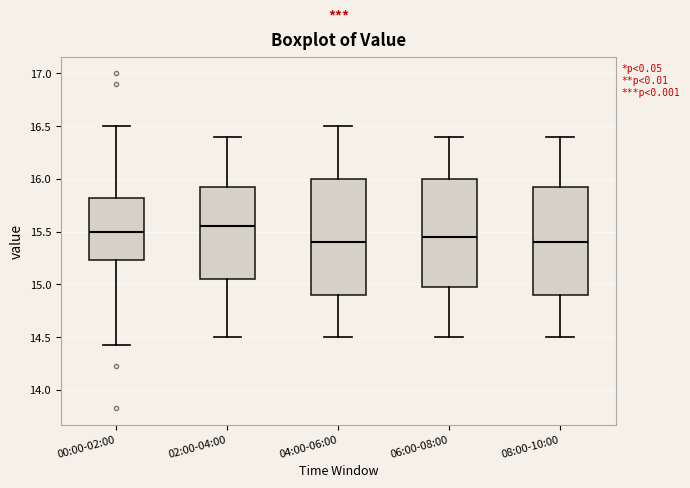

Which box's median line is the highest?

02:00-04:00